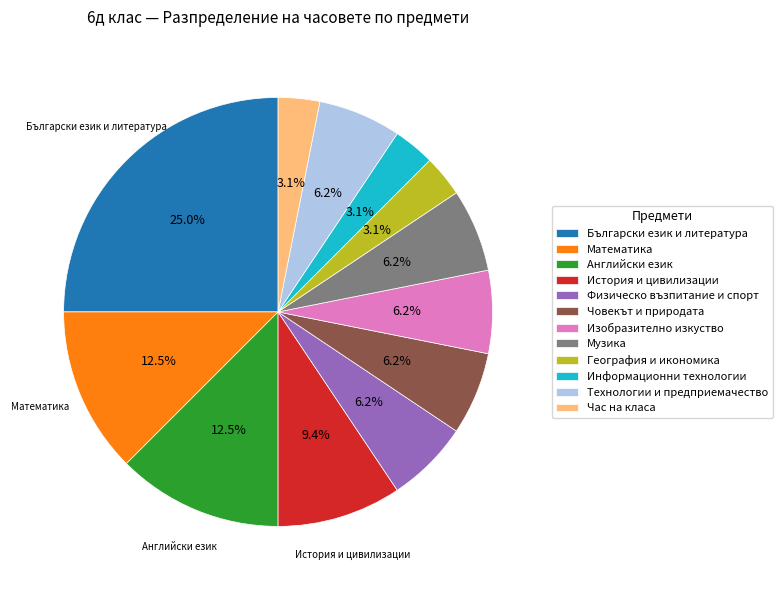

Between История и цивилизации and Човекът и природата, which is larger?

История и цивилизации